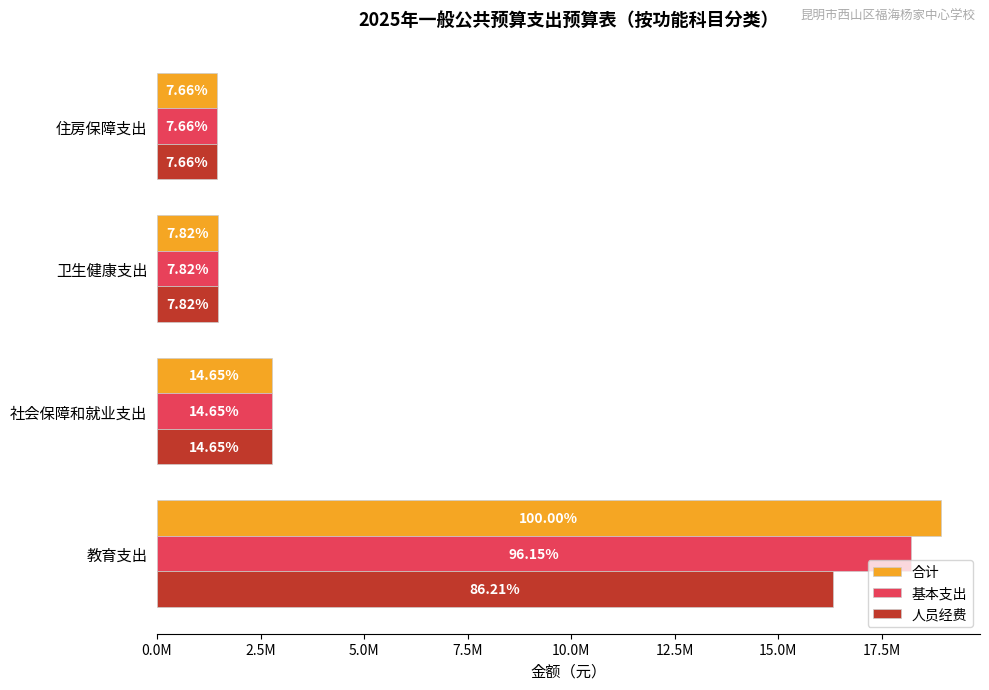

What are all the series names shown in the legend?

合计, 基本支出, 人员经费